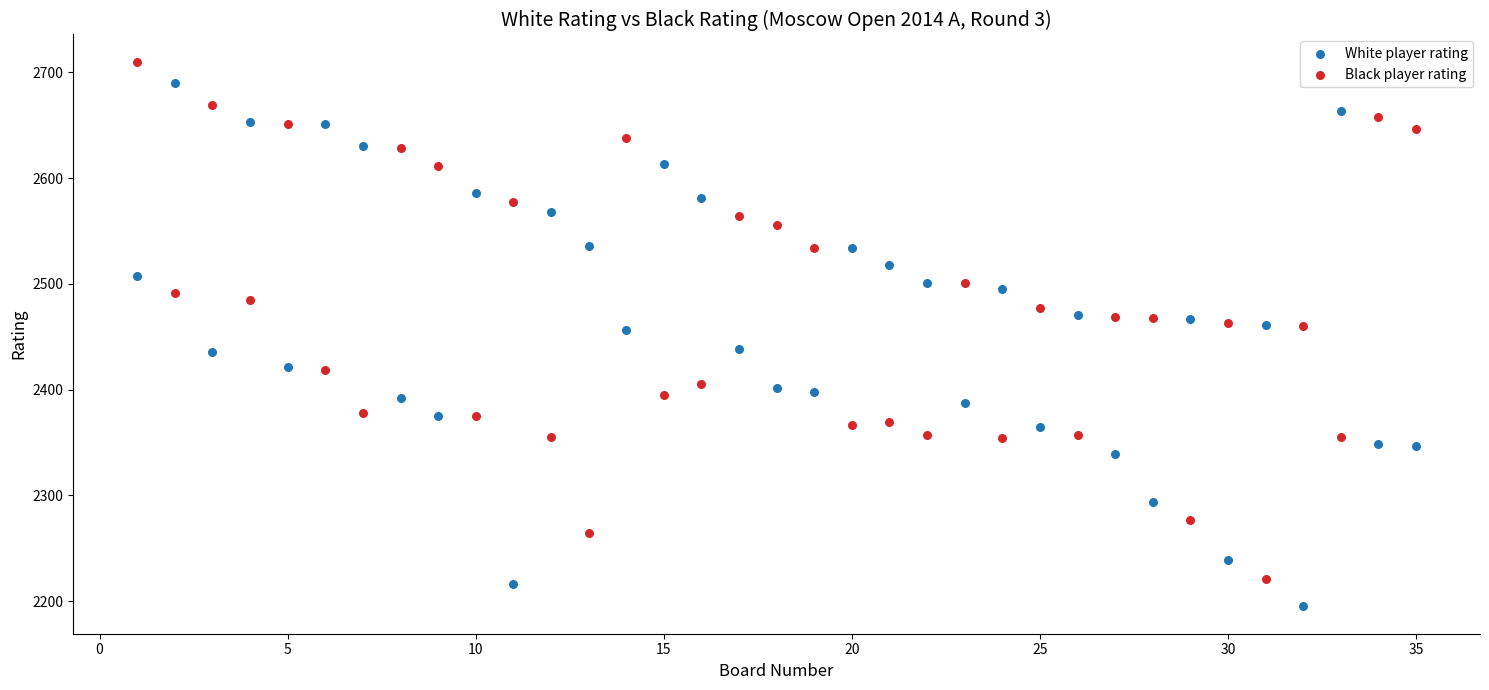

Across all data points, what is the range of Y values (max minus min)?

515